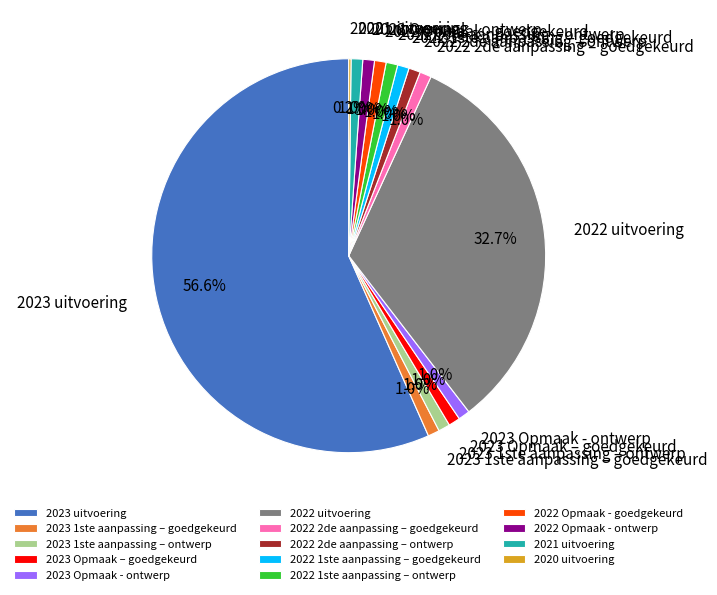

How much of the chart is everything except 2023 Opmaak – goedgekeurd?

99.0%